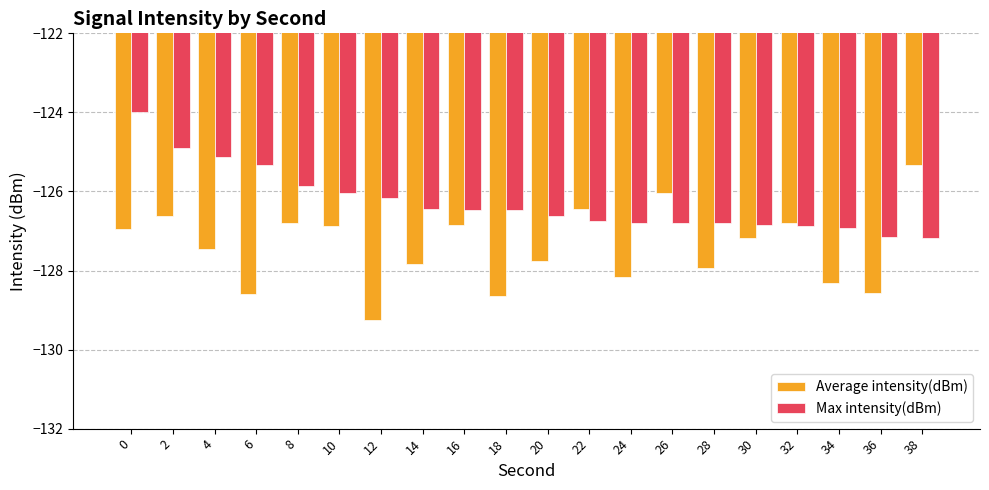

Which category has the highest value in the Average intensity(dBm) series?

38